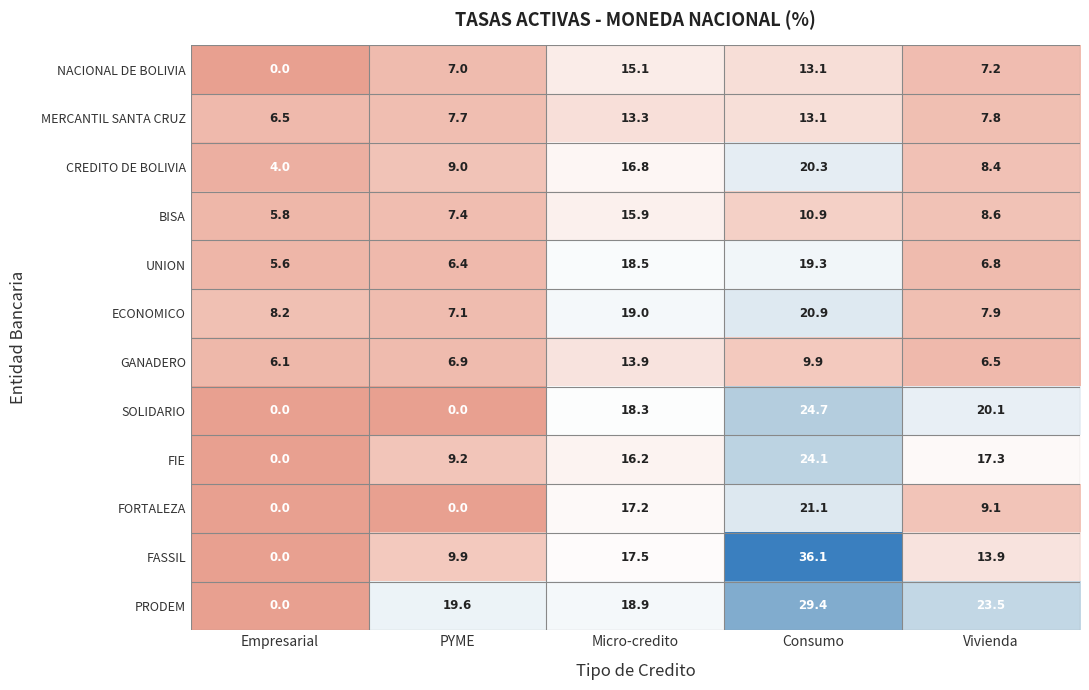

List the series in order of their peak value, lowest first.

MERCANTIL SANTA CRUZ, GANADERO, NACIONAL DE BOLIVIA, BISA, UNION, CREDITO DE BOLIVIA, ECONOMICO, FORTALEZA, FIE, SOLIDARIO, PRODEM, FASSIL